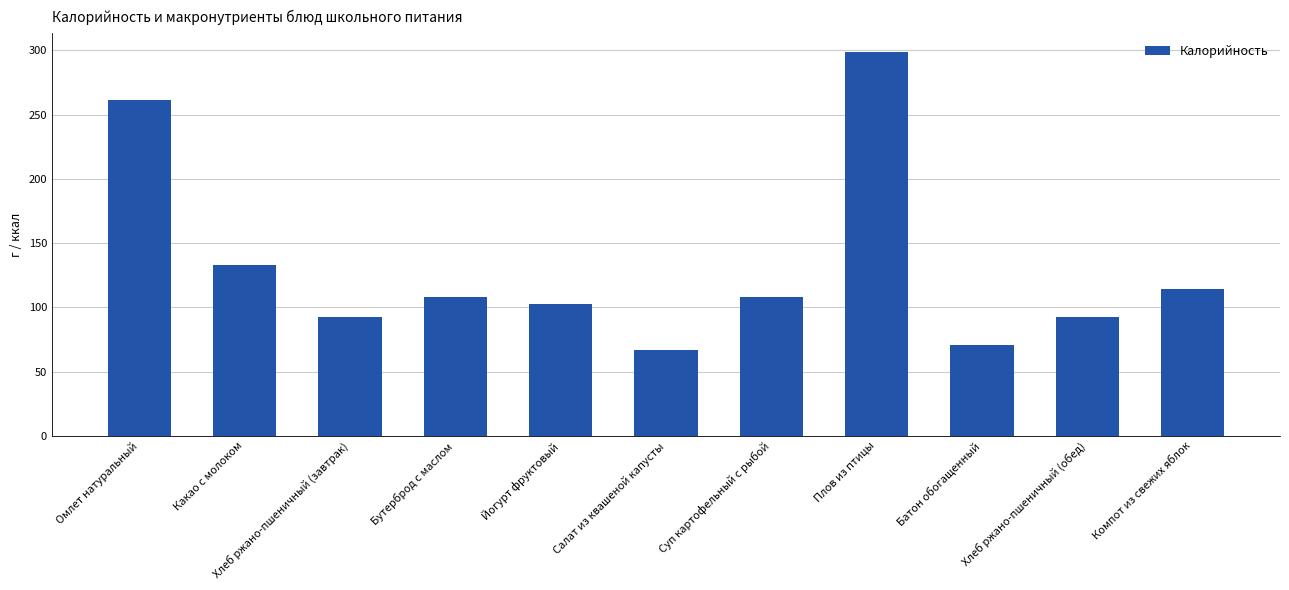

The value at Суп картофельный с рыбой is 56.6. True or false?

False